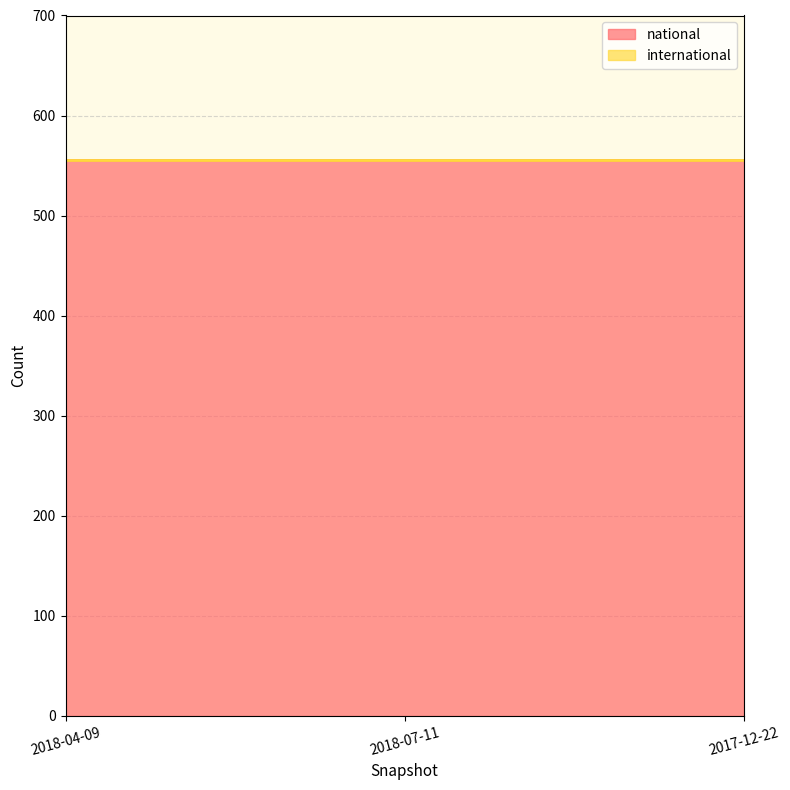

Which category has the highest value across all series?

2018-04-09